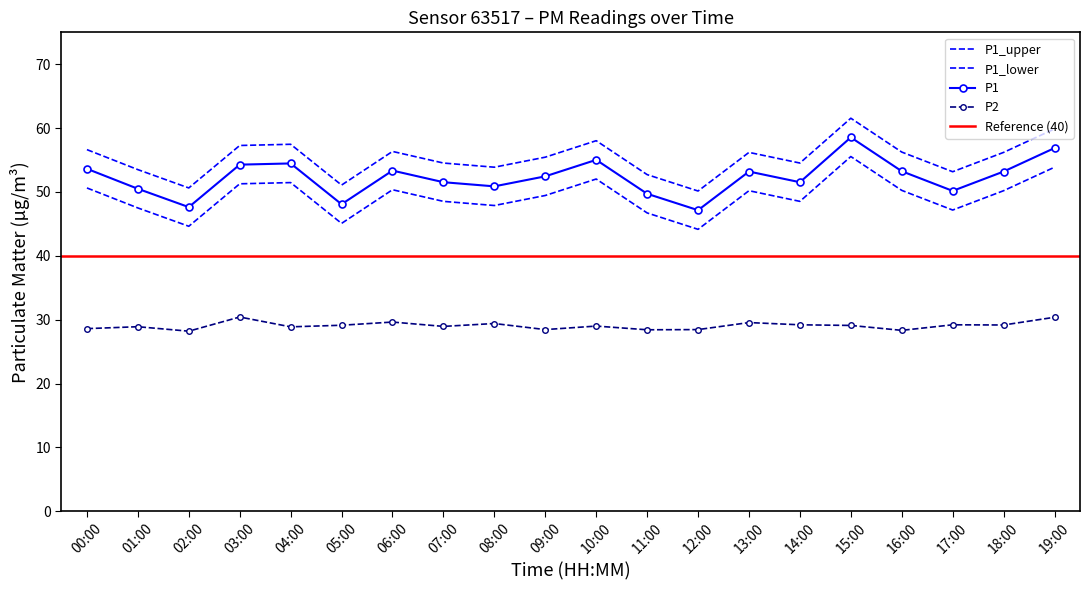

Where does the P1 series first go above 56?

00:00